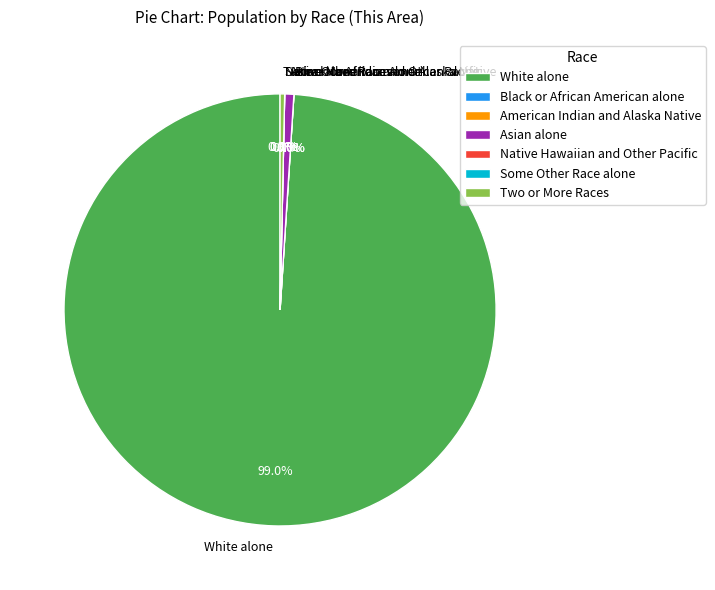

What percentage is NOT represented by Some Other Race alone?

100.0%